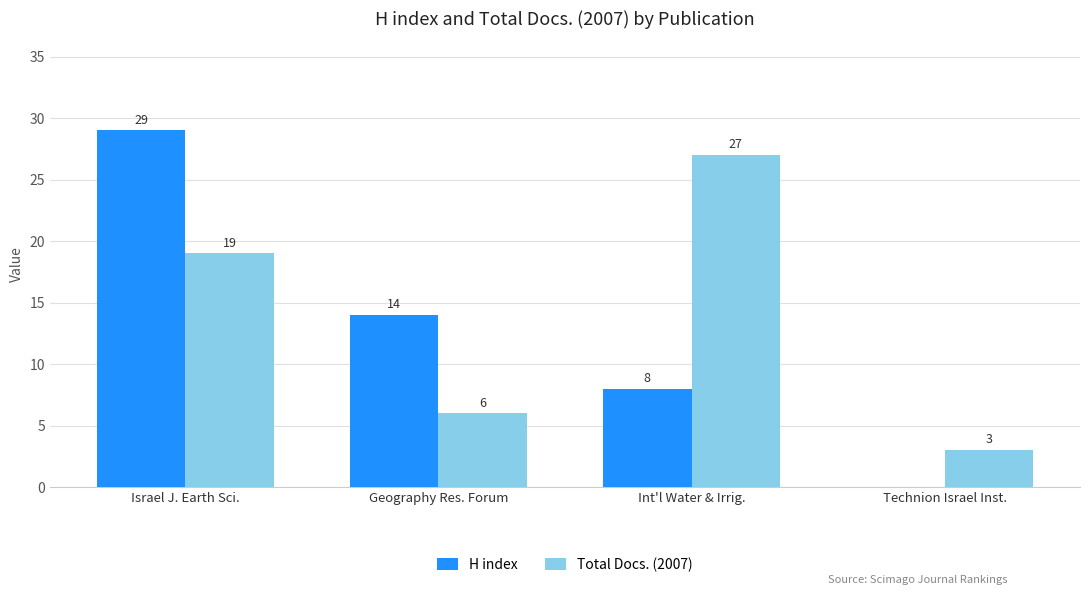

Between Geography Res. Forum and Technion Israel Inst., which series saw the biggest shift?

H index